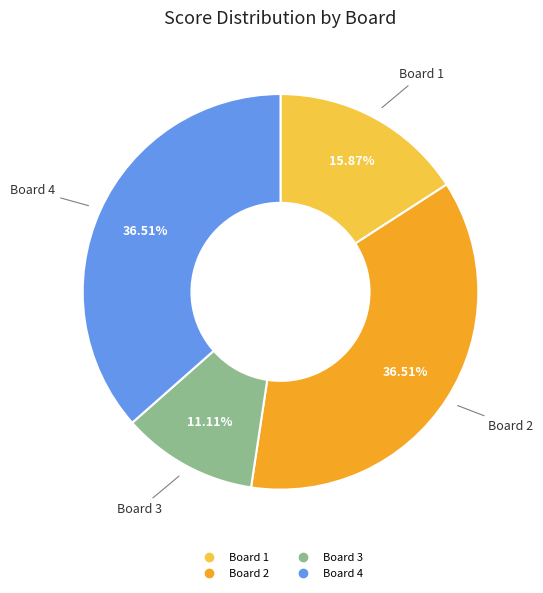

What is the smallest slice in the pie chart?

Board 3